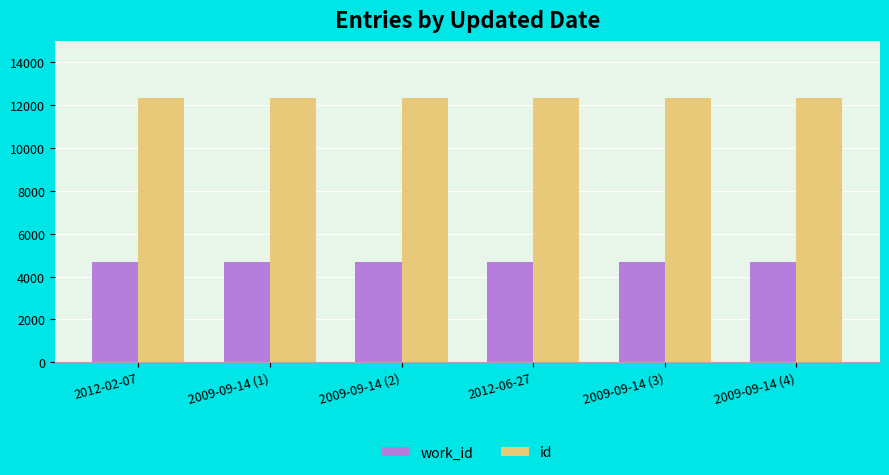

What are all the series names shown in the legend?

work_id, id